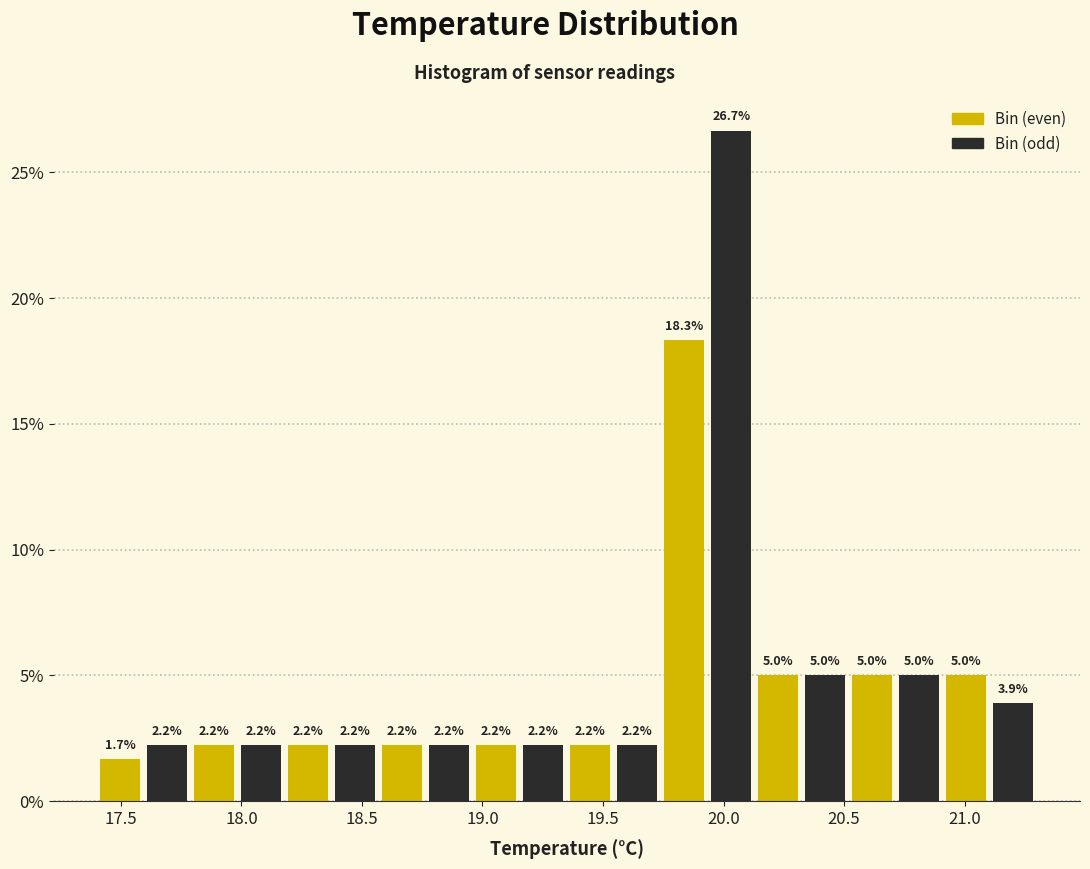

Around what value on the x-axis is the tallest bar? Give the approximate position of its centre, as read against the axis.

20.05